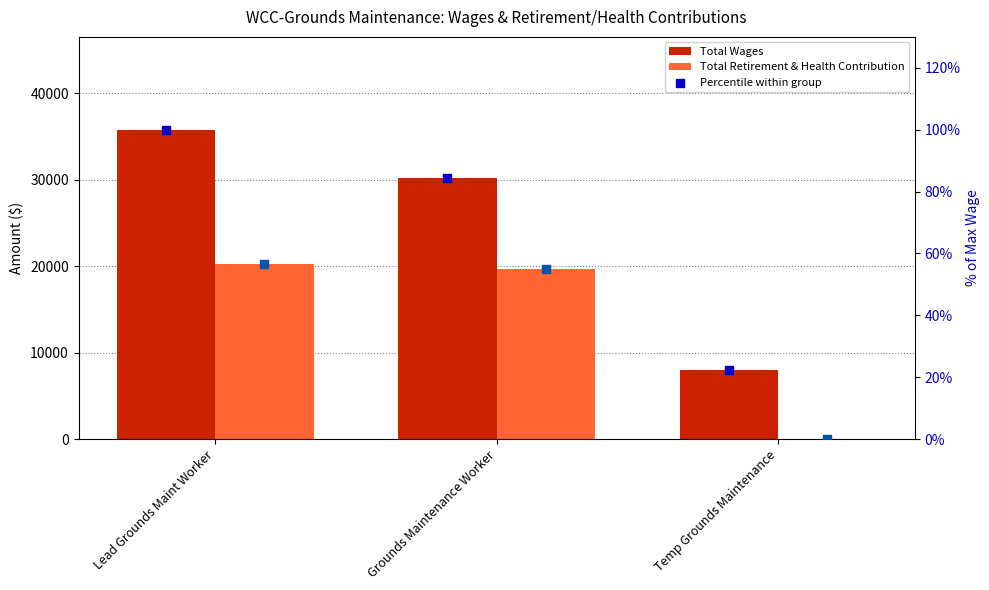

Which series contains the highest Y value?

Total Wages